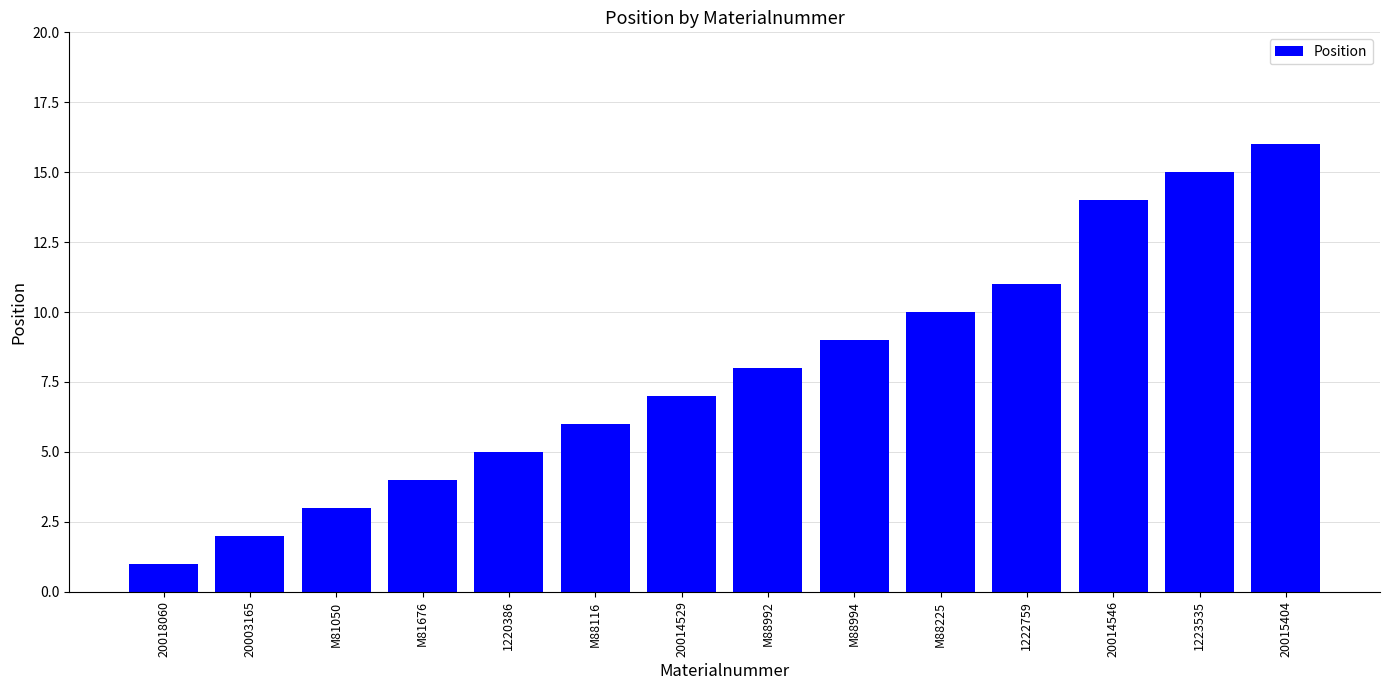

Between 1222759 and 20003165, which is larger?

1222759